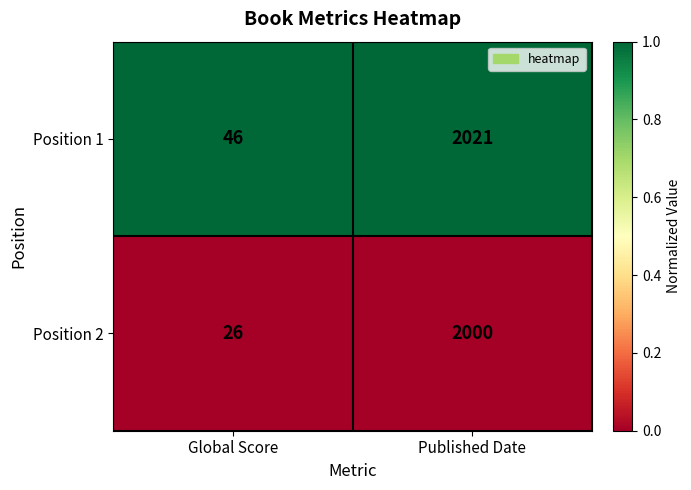

At Global Score, list the series in order from largest to smallest.

Position 1, Position 2